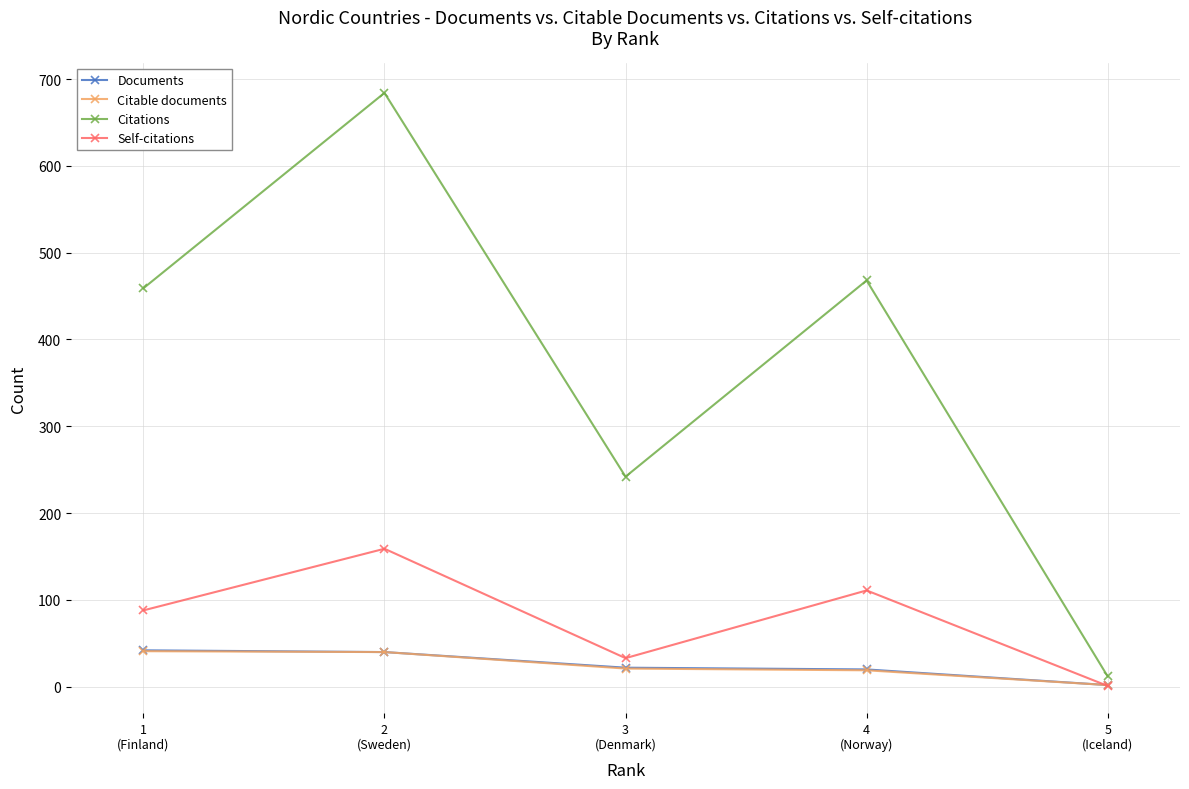

What is the highest value of the Documents series?

42